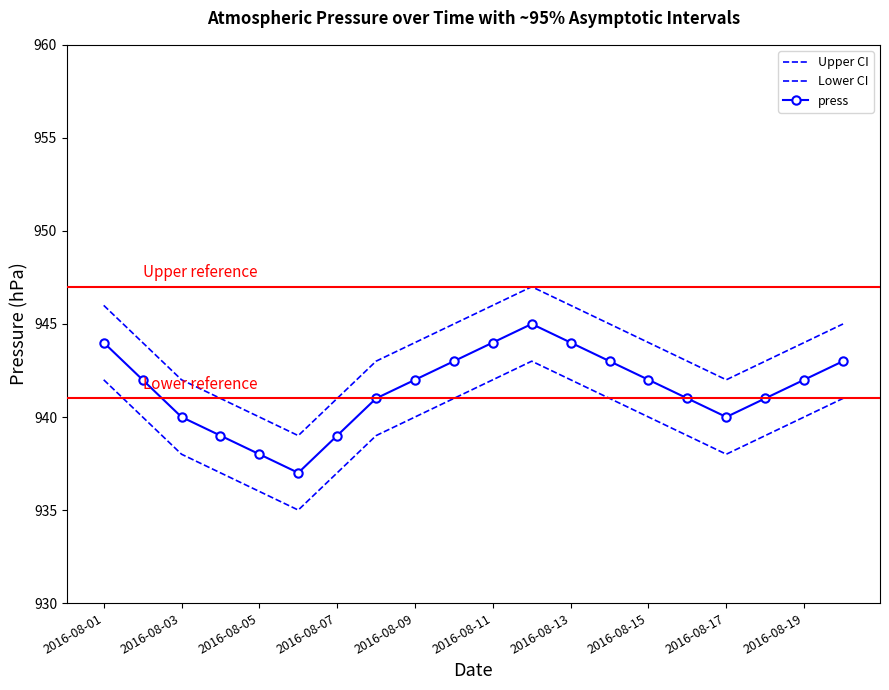

What is the sum of all Upper CI values?

18870